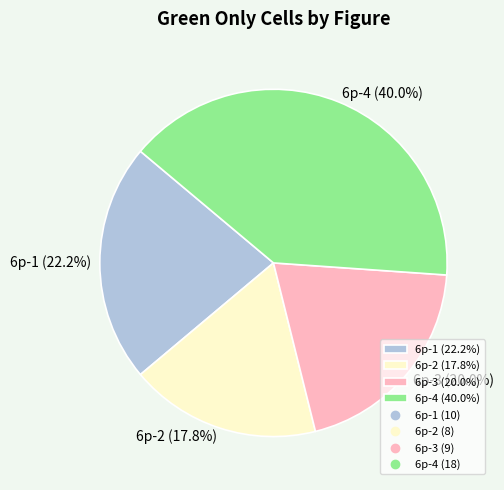

How much of the chart is everything except 6p-1?

77.8%